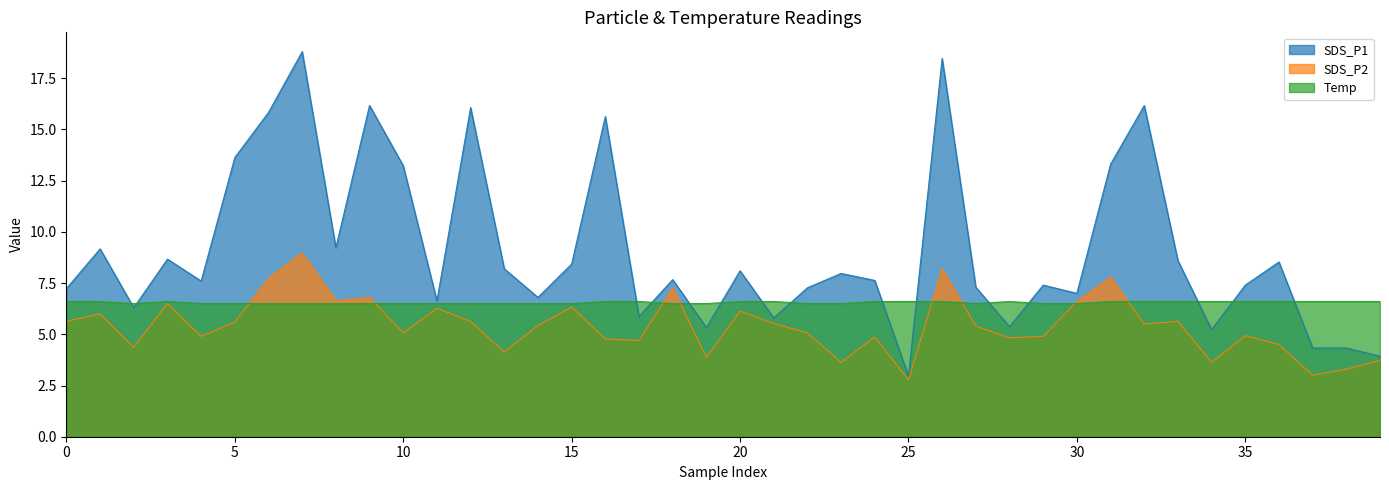

Reading left to right, extract all data points from this chart.

SDS_P1: 7.2	9.2	6.3	8.7	7.6	13.6	15.8	18.8	9.2	16.2	13.2	6.6	16.1	8.2	6.8	8.4	15.6	5.9	7.7	5.3	8.1	5.8	7.3	8.0	7.6	3.0	18.5	7.3	5.4	7.4	7.0	13.3	16.2	8.6	5.2	7.4	8.5	4.3	4.3	3.9
SDS_P2: 5.6	6.0	4.4	6.5	4.9	5.6	7.7	9.0	6.6	6.8	5.1	6.3	5.6	4.1	5.4	6.3	4.8	4.7	7.3	3.9	6.1	5.5	5.1	3.6	4.9	2.8	8.2	5.4	4.8	4.9	6.6	7.8	5.5	5.6	3.6	4.9	4.5	3.0	3.3	3.7
Temp: 6.6	6.6	6.5	6.6	6.5	6.5	6.5	6.5	6.5	6.5	6.5	6.5	6.5	6.5	6.5	6.5	6.6	6.6	6.5	6.5	6.6	6.6	6.5	6.5	6.6	6.6	6.6	6.5	6.6	6.5	6.5	6.6	6.6	6.6	6.6	6.6	6.6	6.6	6.6	6.6